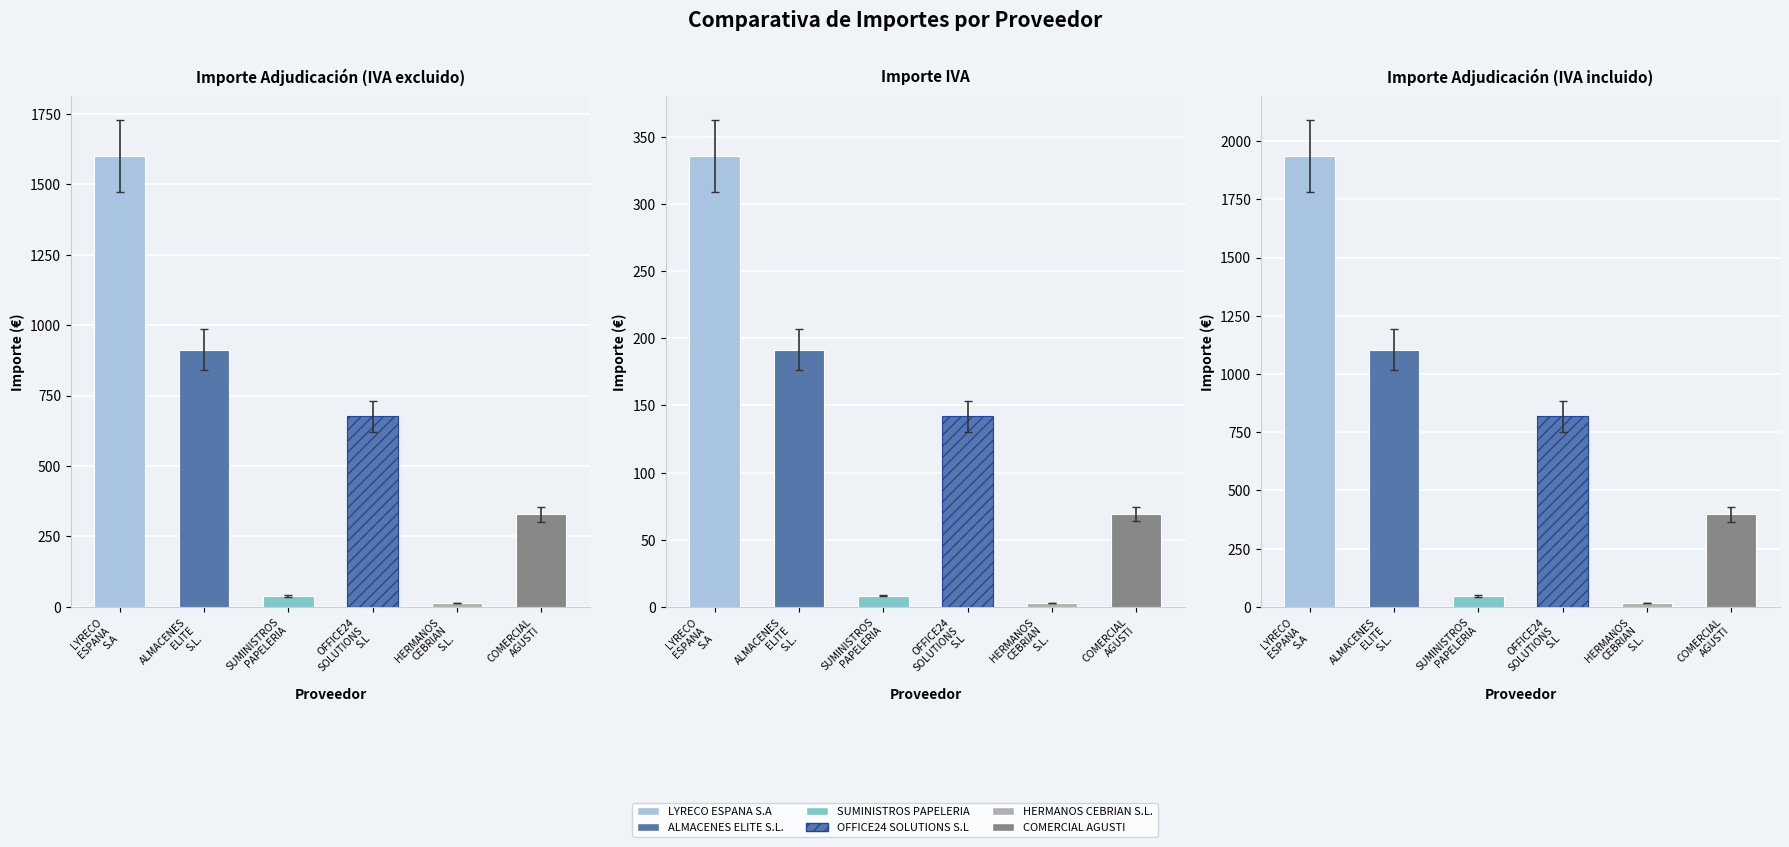

Is it true that Importe adjudicacion (IVA incluido) equals 53.3 at 21%?

False